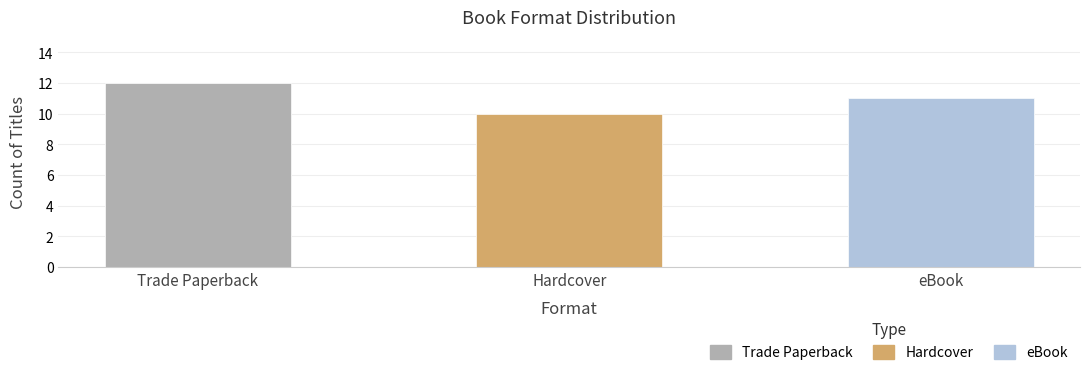

List the labels in order of value, smallest first.

Hardcover, eBook, Trade Paperback